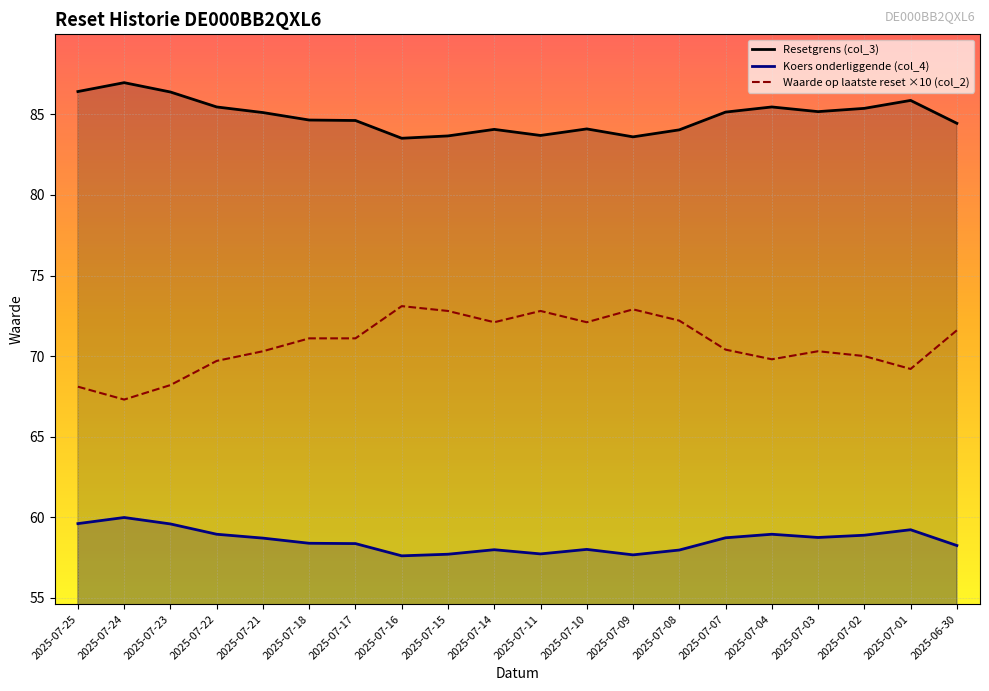

True or false: Waarde op laatste reset (col_2) and Koers onderliggende (col_4) cross at least once.

False